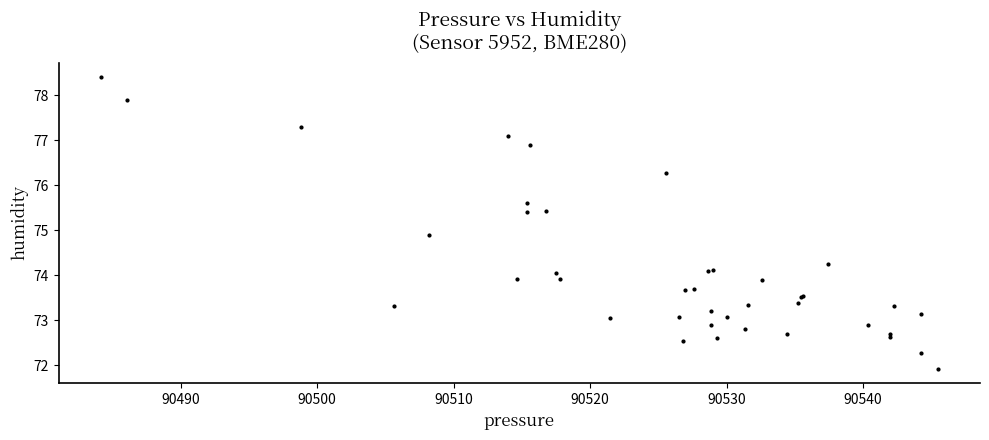

What Y value in the scatter plot is closest to 75?

74.9